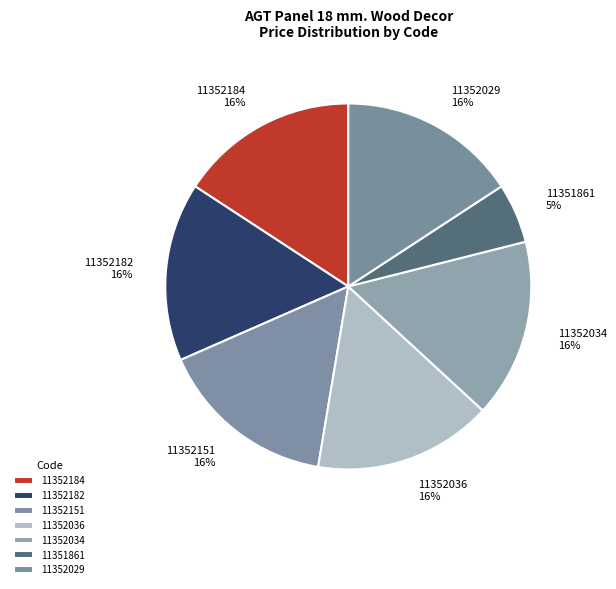

How many segments does this pie chart have?

7